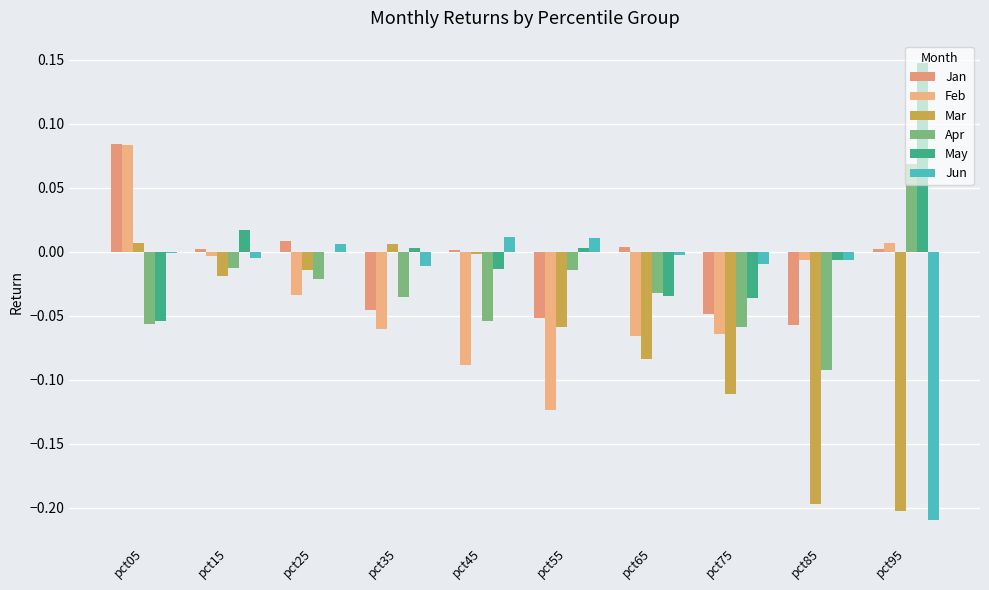

Between pct65 and pct15, which is larger?

pct65